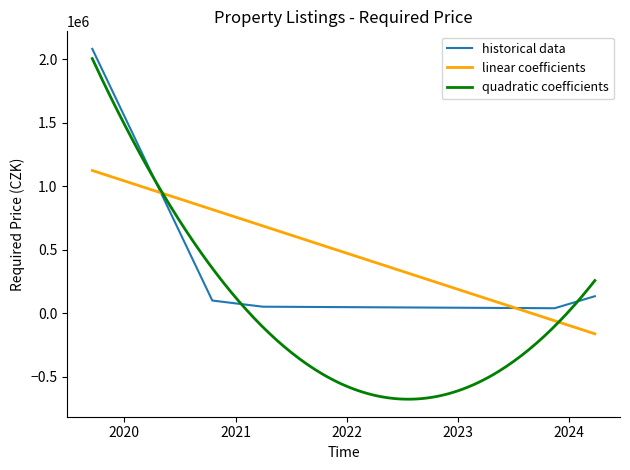

Where is the first local minimum?

2023-11-14